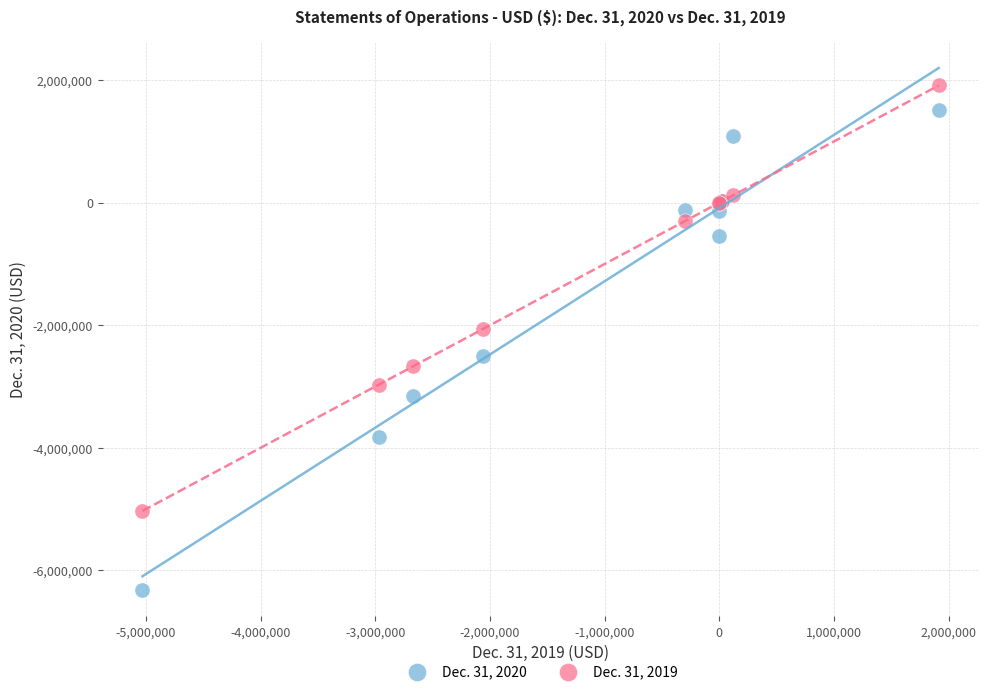

Across all series, what Y value is closest to -2205049?

-2061978